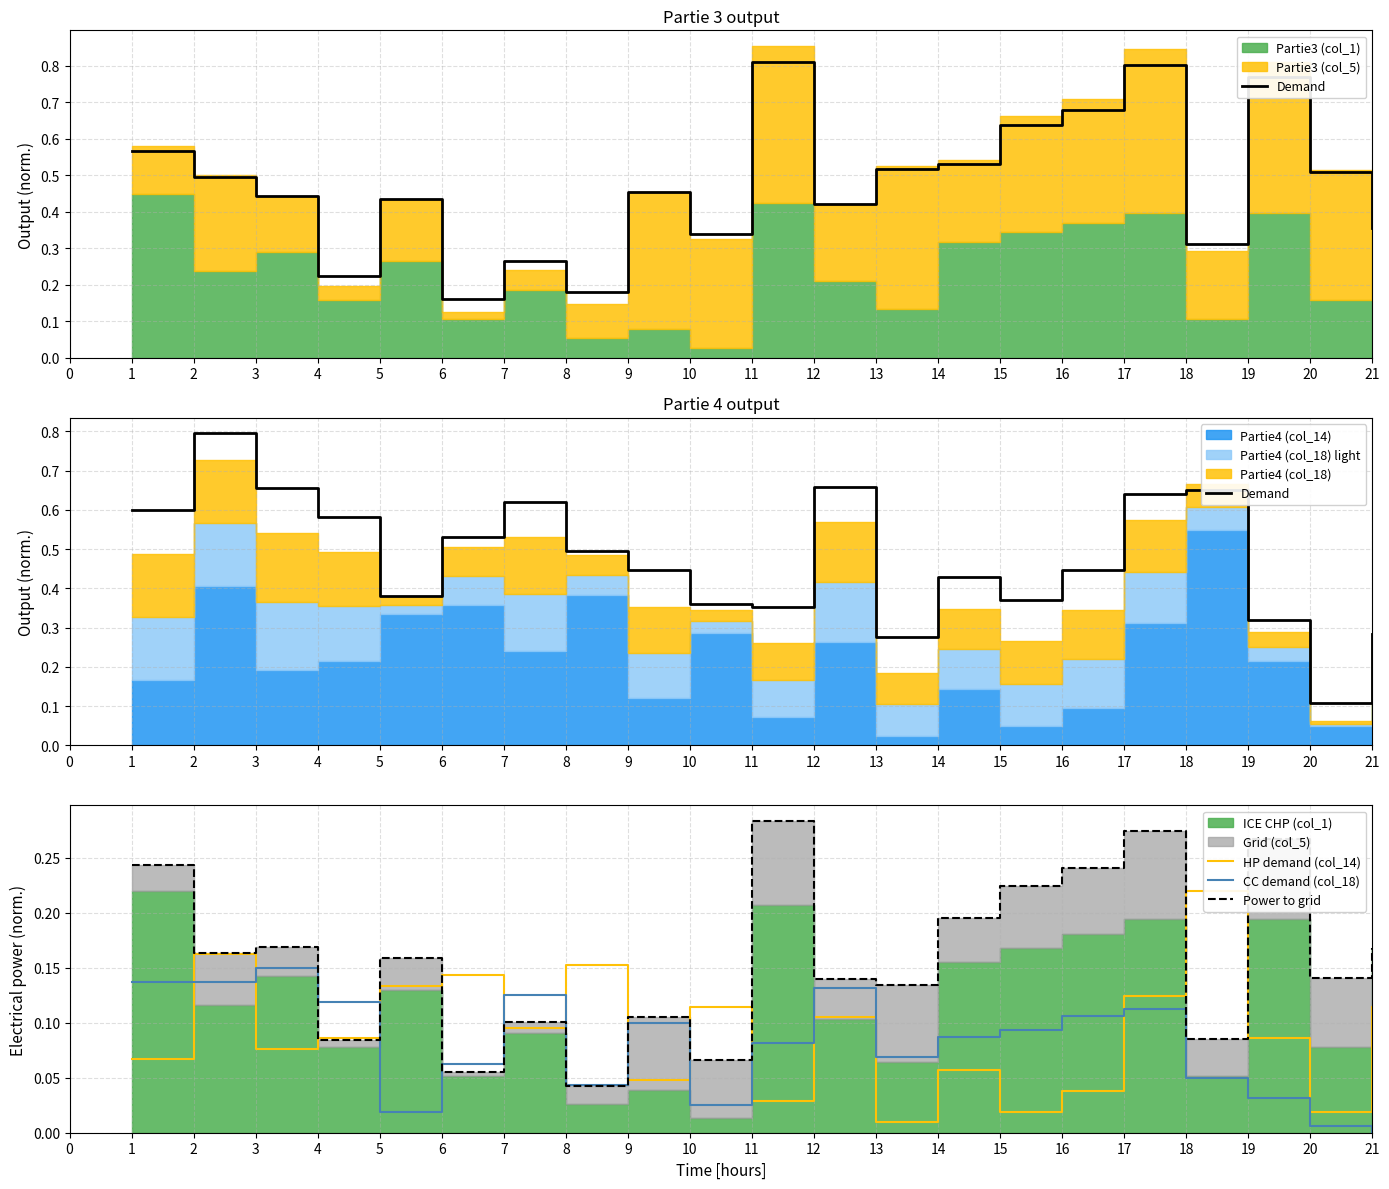

Is it true that CC demand (col_18) equals 0.0 at 11?

False